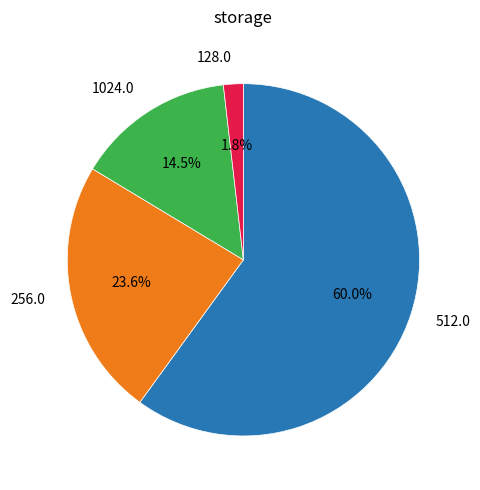

What is the smallest slice in the pie chart?

128.0